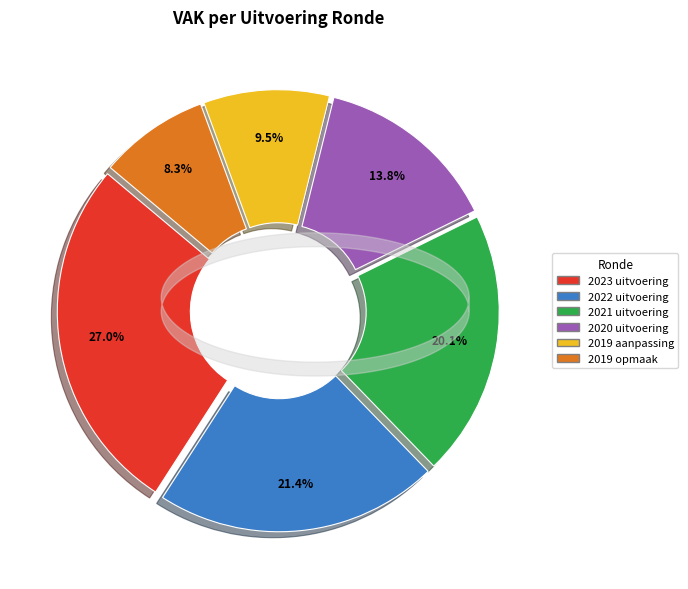

Which has a higher value, 2020 uitvoering or 2022 uitvoering?

2022 uitvoering